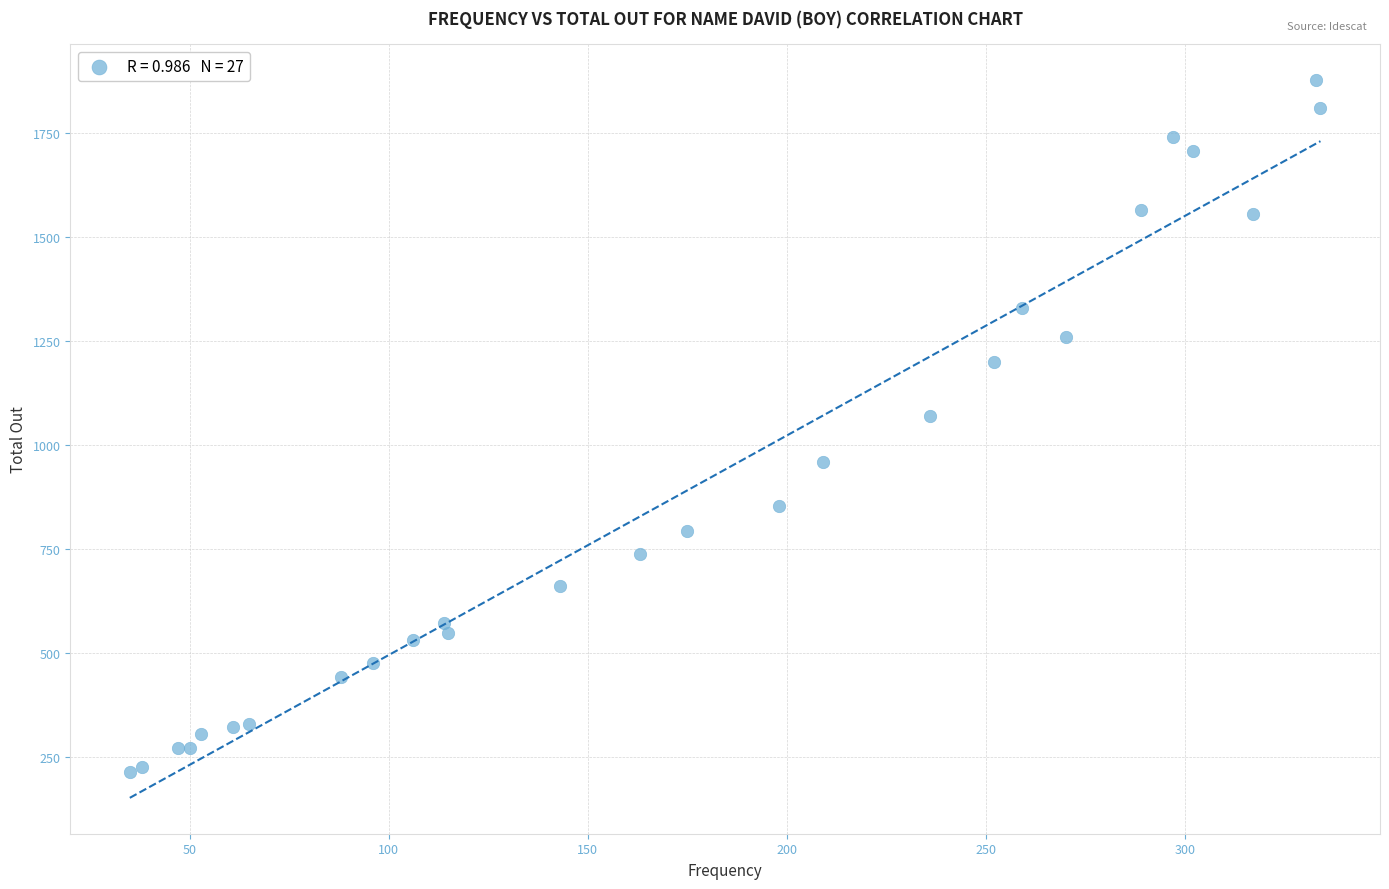

What Y value in the scatter plot is closest to 1045?

1069